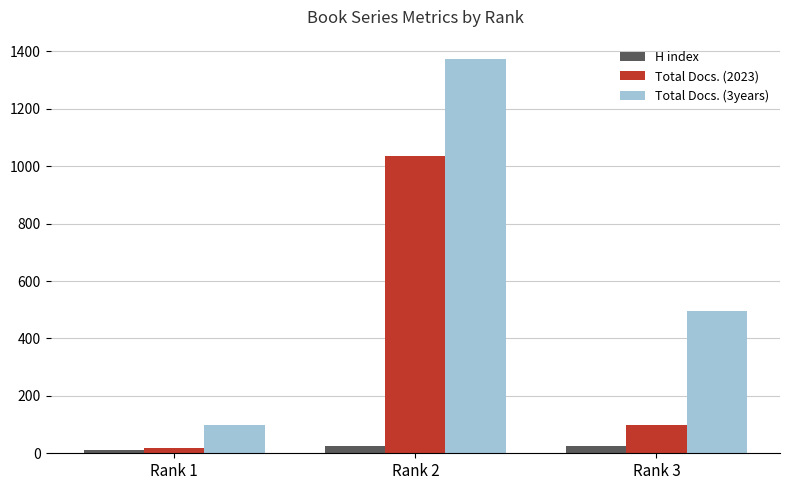

Rank the series by their maximum value, from highest to lowest.

Total Docs. (3years), Total Docs. (2023), H index